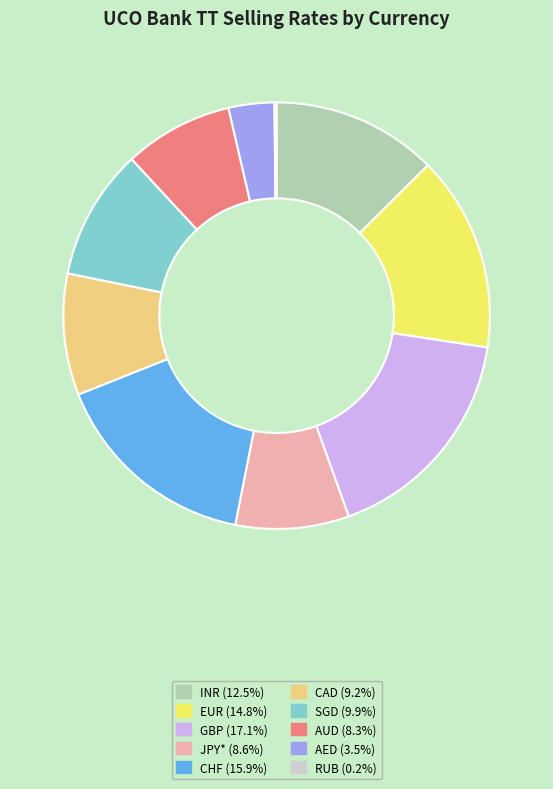

Do AED and INR together represent more than half of the pie?

No